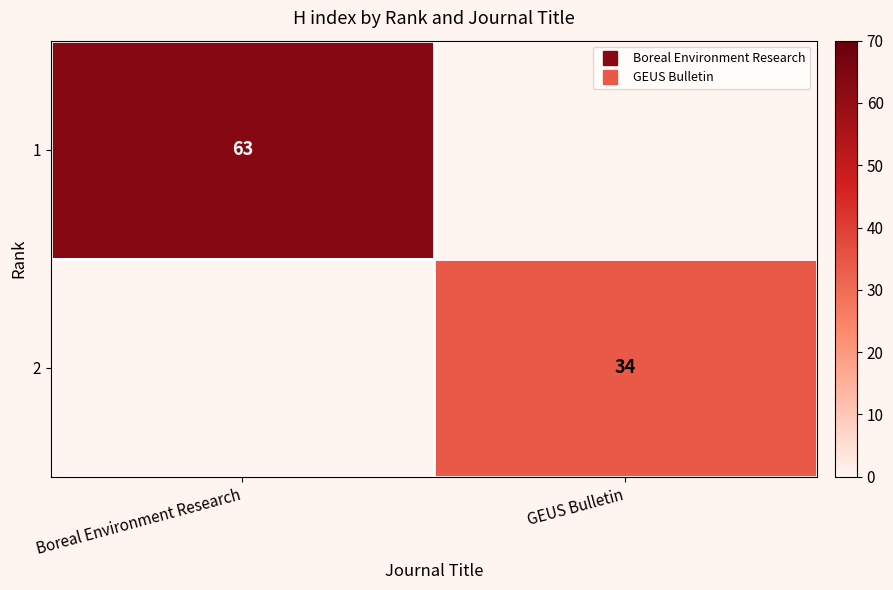

Is the value of 2 at Boreal Environment Research greater than the value of 1 at GEUS Bulletin?

No